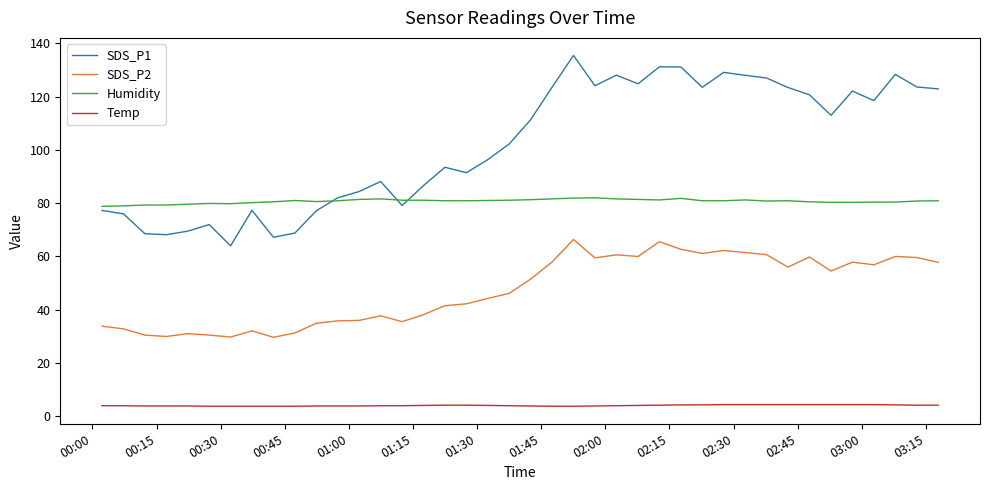

Does the chart display data point markers on the line(s)?

No